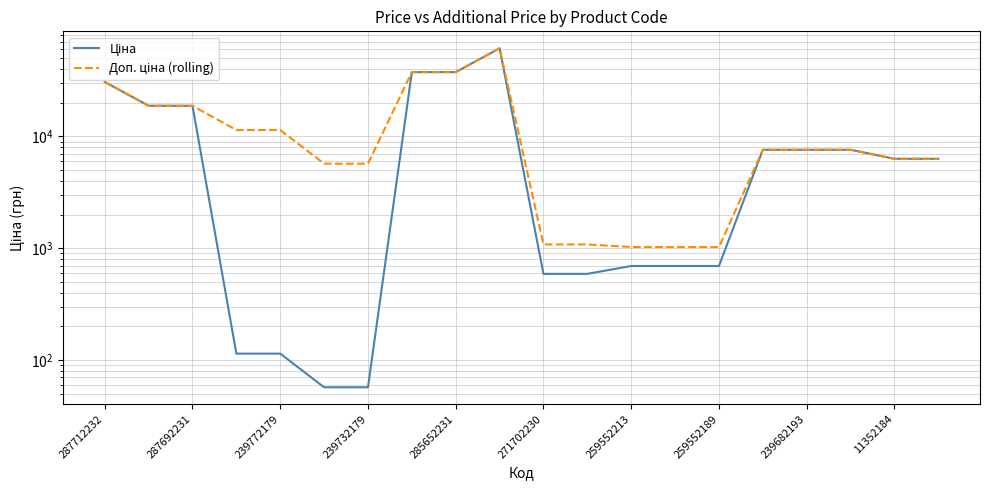

True or false: Доп. ціна (rolling) and Ціна cross at least once.

False